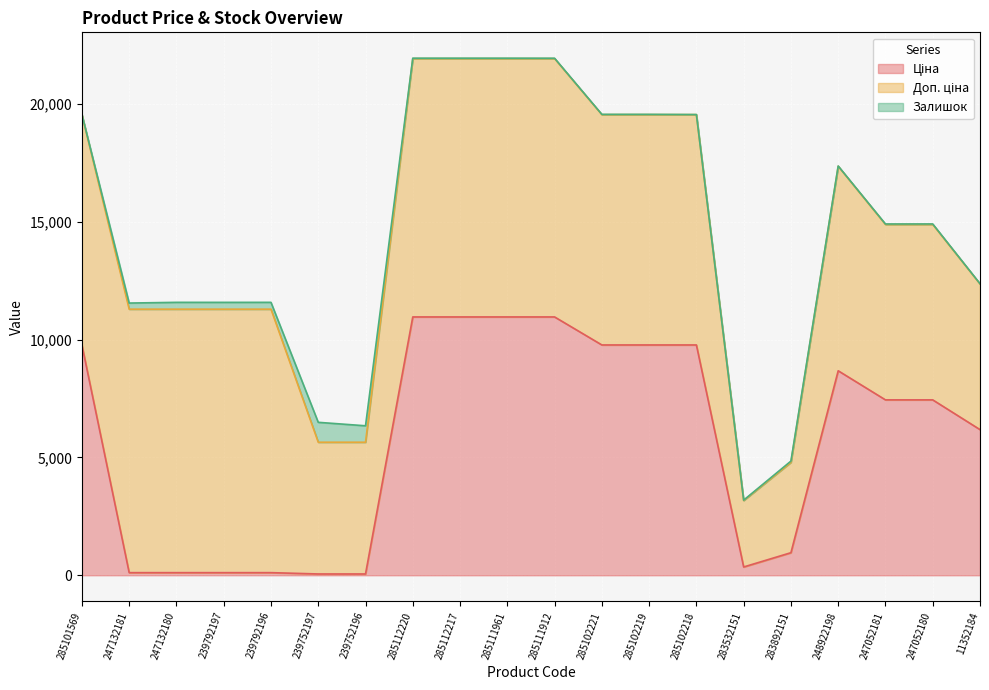

Rank the series by their maximum value, from highest to lowest.

Доп. ціна, Ціна, Залишок